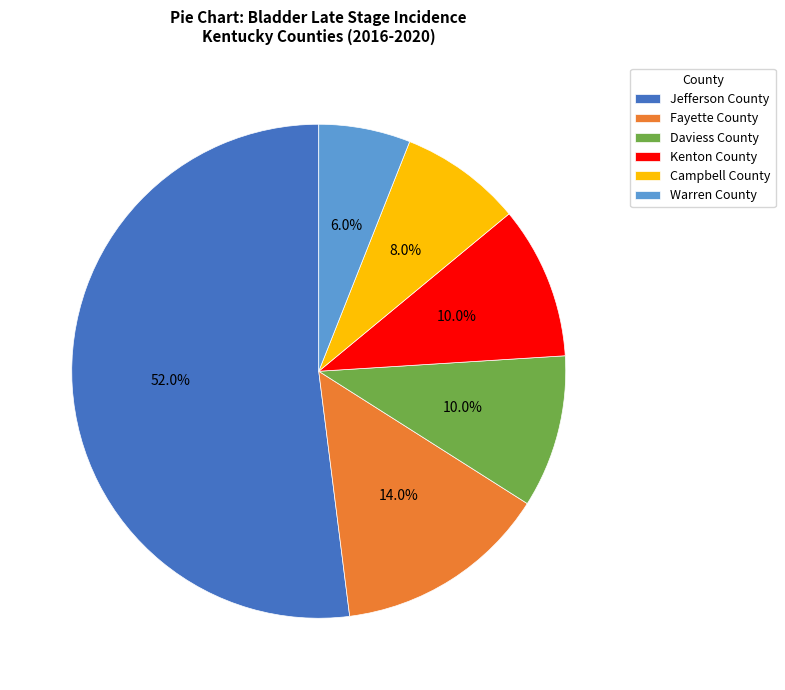

Is the sum of Daviess County and Fayette County greater than half?

No